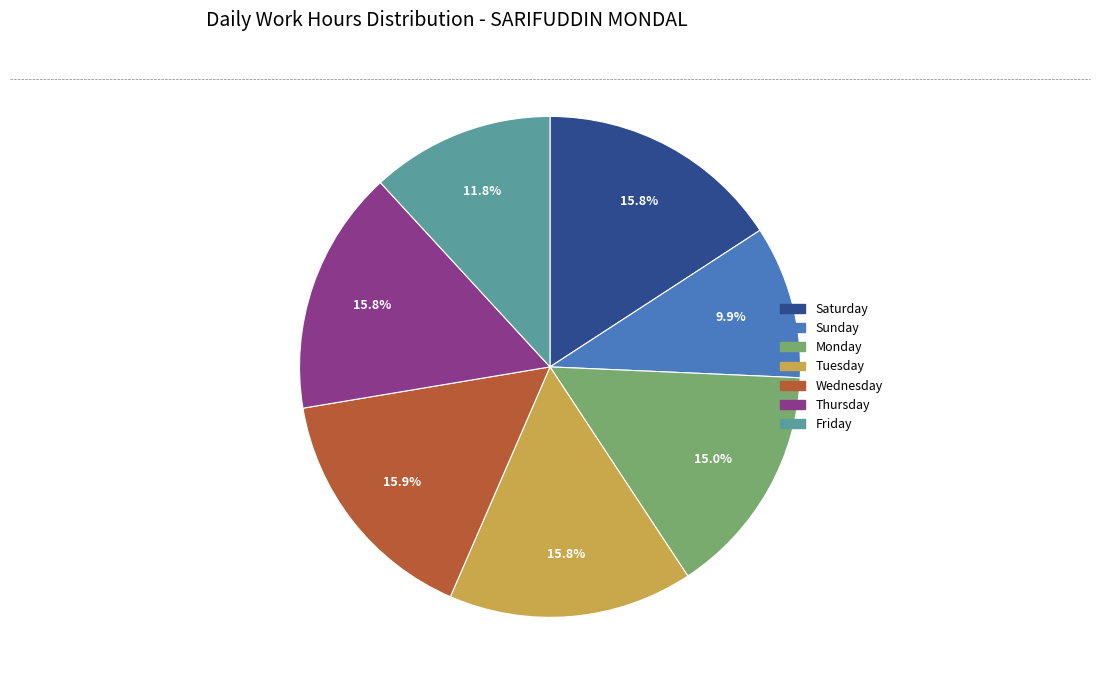

Is there any slice that represents more than half of the pie?

No